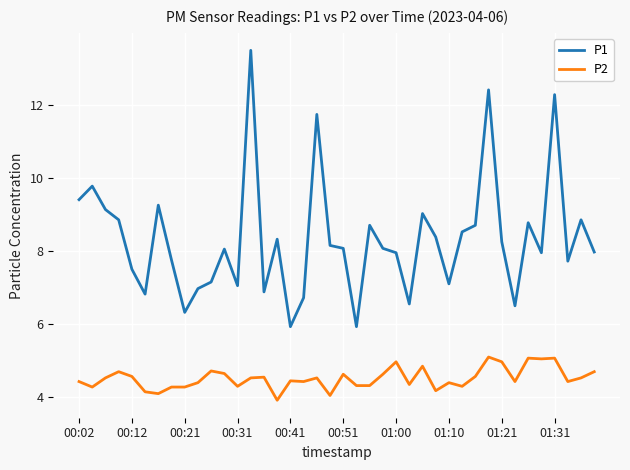

True or false: P2 and P1 intersect in this chart.

False